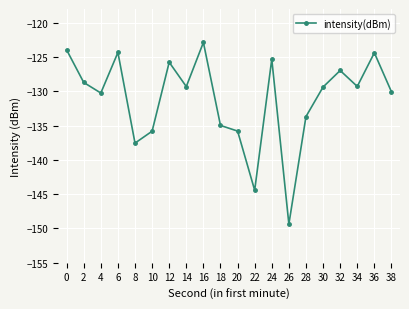

What is the greatest value displayed?

-122.9